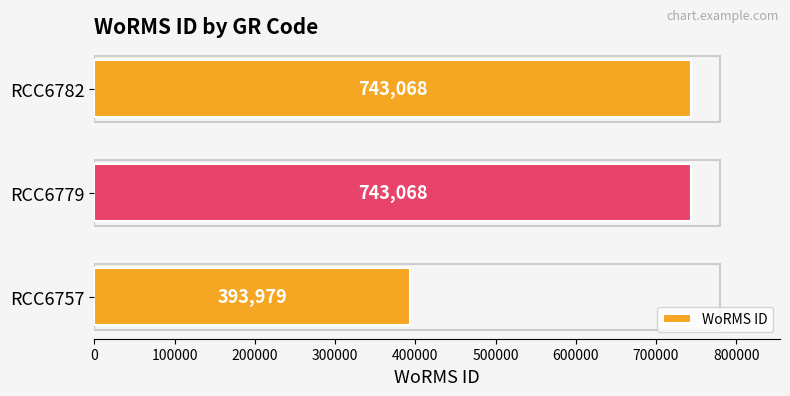

What is the difference between the maximum and minimum values?

349089